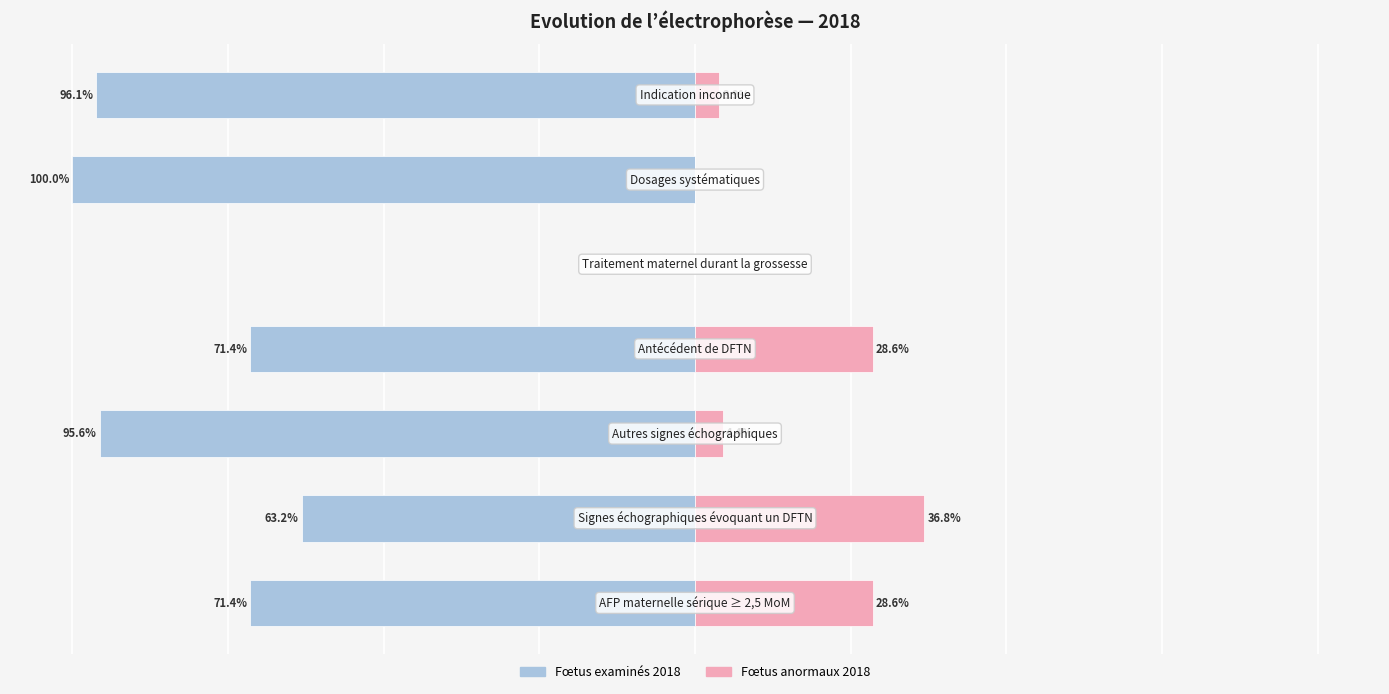

How many categories are shown in the chart?

7